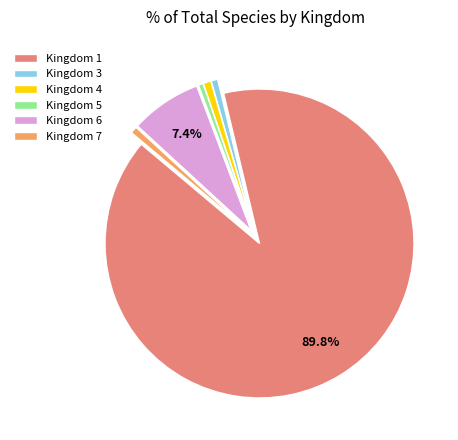

Is there any slice that represents more than half of the pie?

Yes